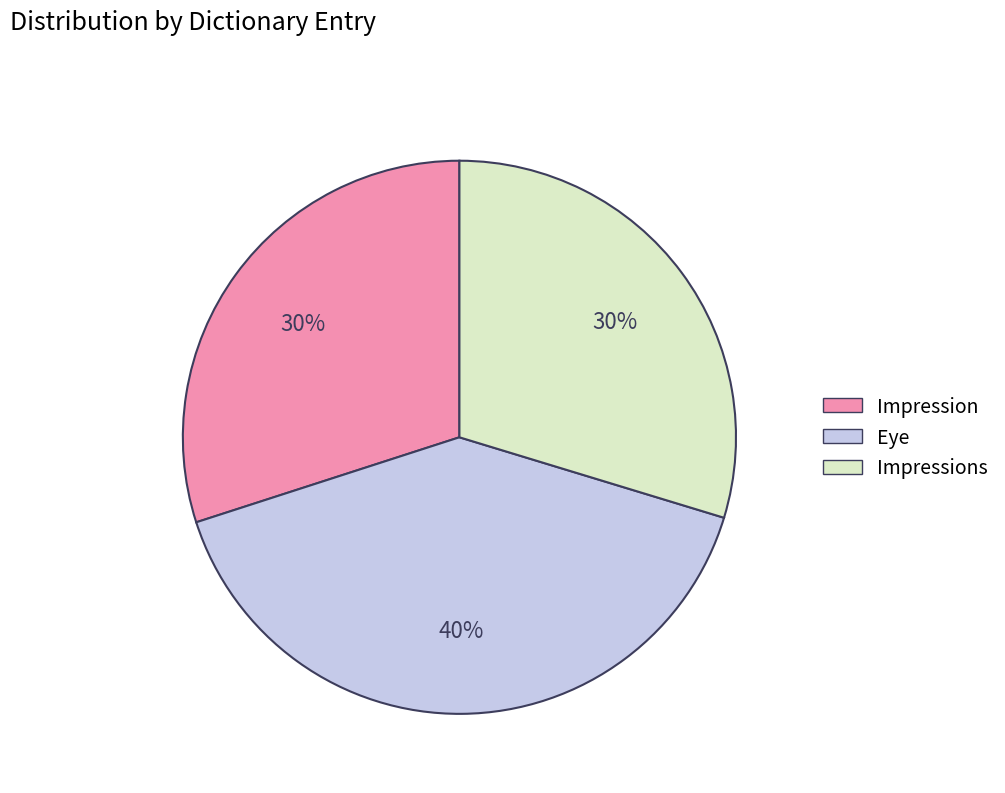

Do Eye and Impressions together represent more than half of the pie?

Yes